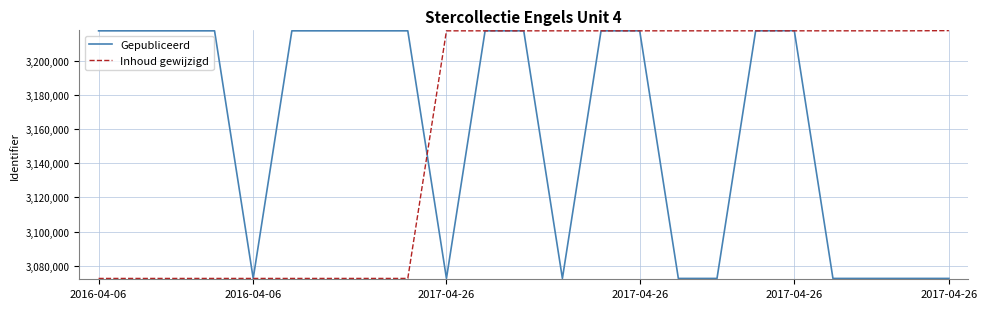

What is the lowest value of the Inhoud gewijzigd series?

3072492